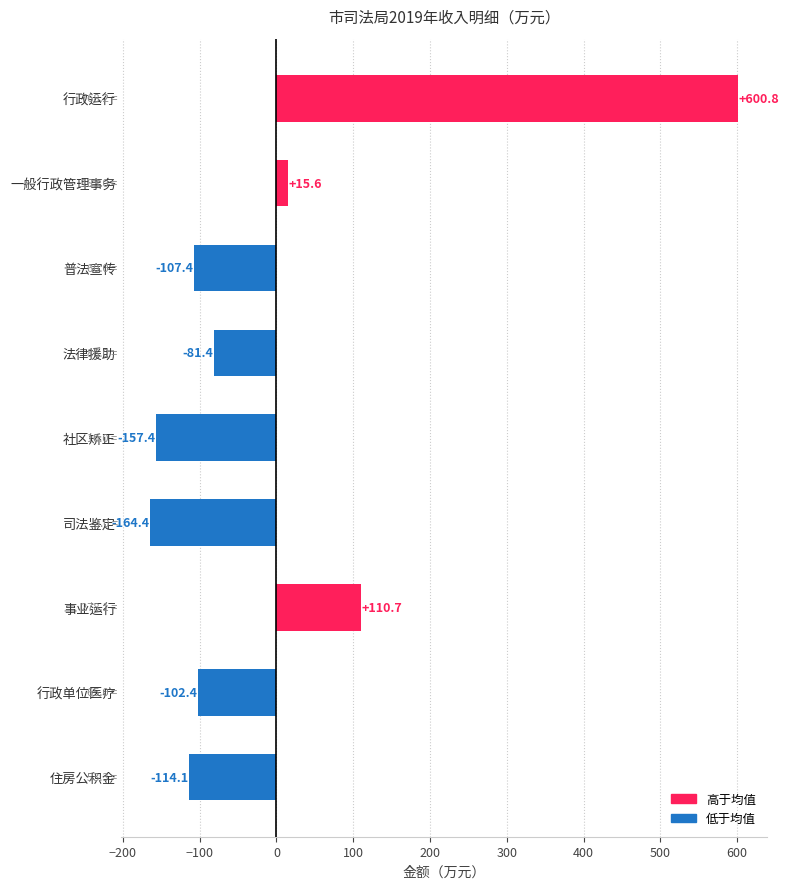

What is the change in value from 法律援助 to 行政单位医疗?

-21.0